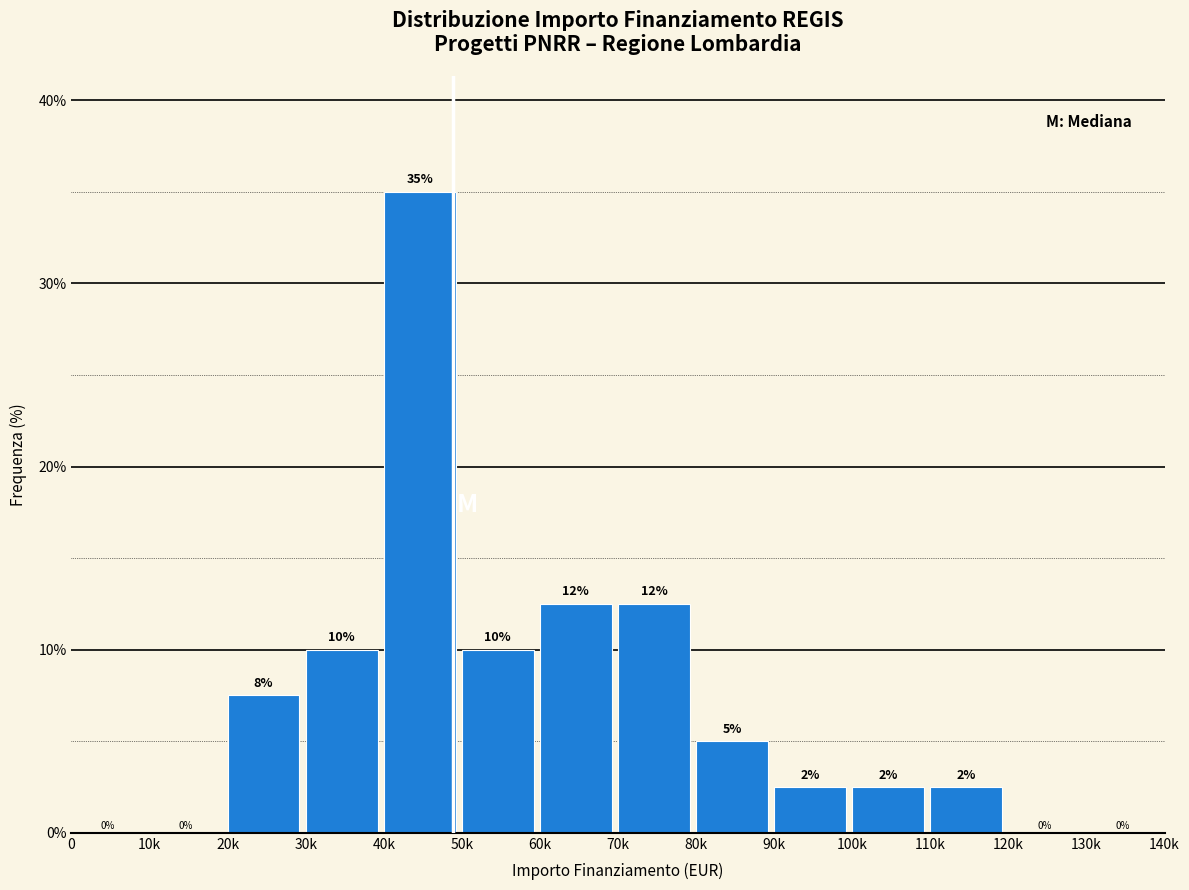

What is the approximate value at 20k?

7.5